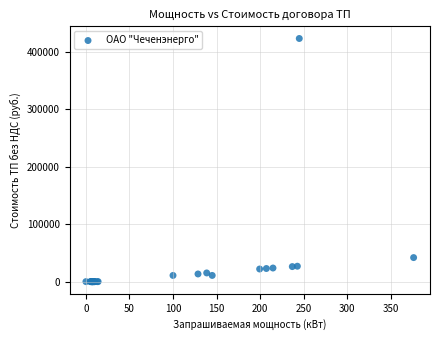

What Y value in the scatter plot is closest to 211735?

42243.4